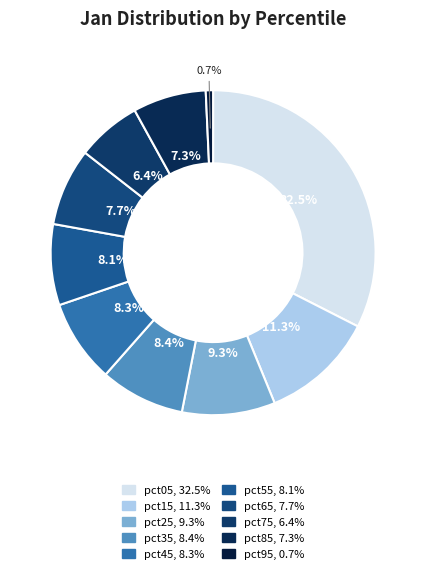

Is it true that pct05 is 39% of the pie?

False